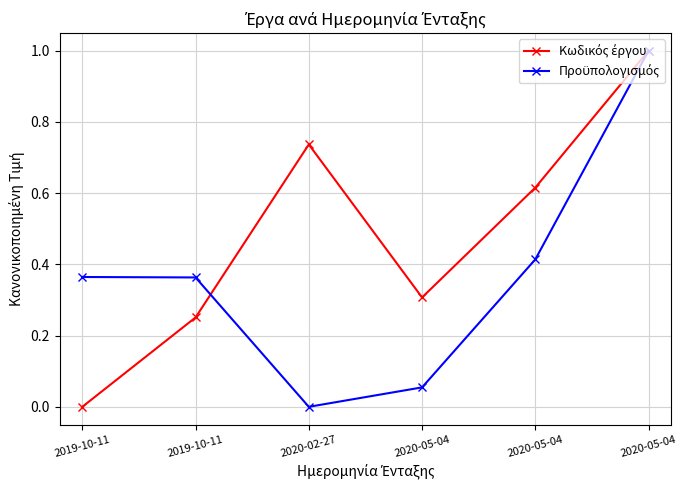

True or false: Κωδικός έργου has a value of 0.7 at 2020-02-27.

True